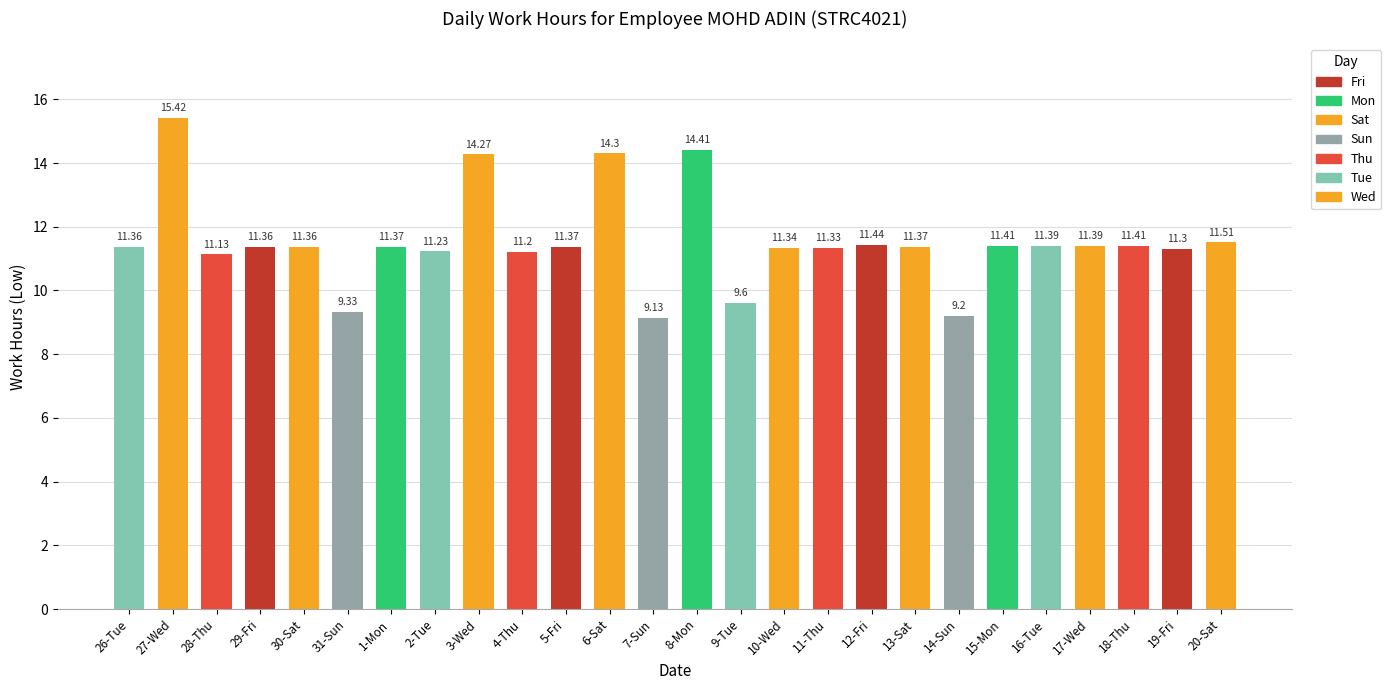

True or false: the data shows 11.4 at 12-Fri.

True